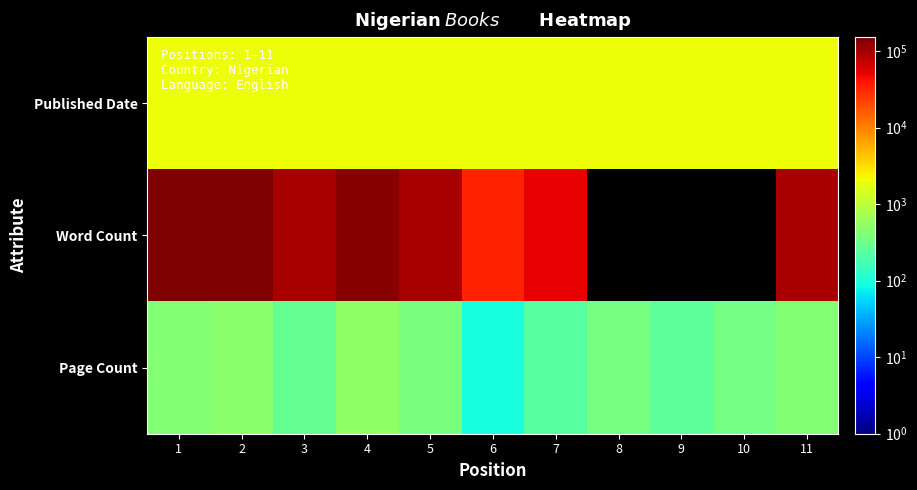

Rank the series by their maximum value, from lowest to highest.

Page Count, Published Date, Word Count